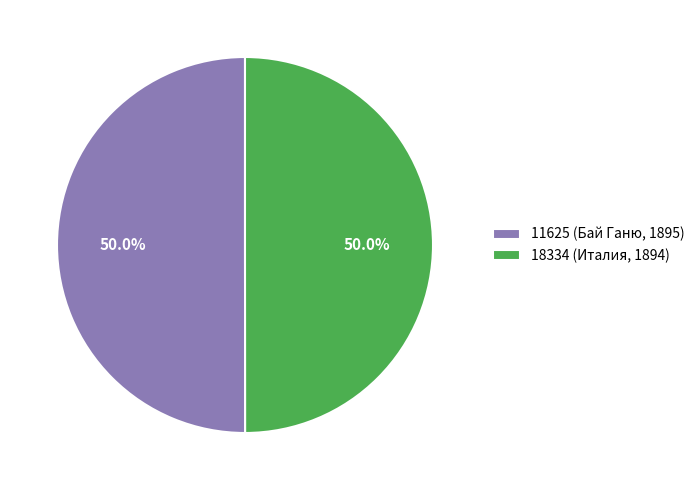

Is the sum of 18334 (Италия, 1894) and 11625 (Бай Ганю, 1895) greater than half?

Yes